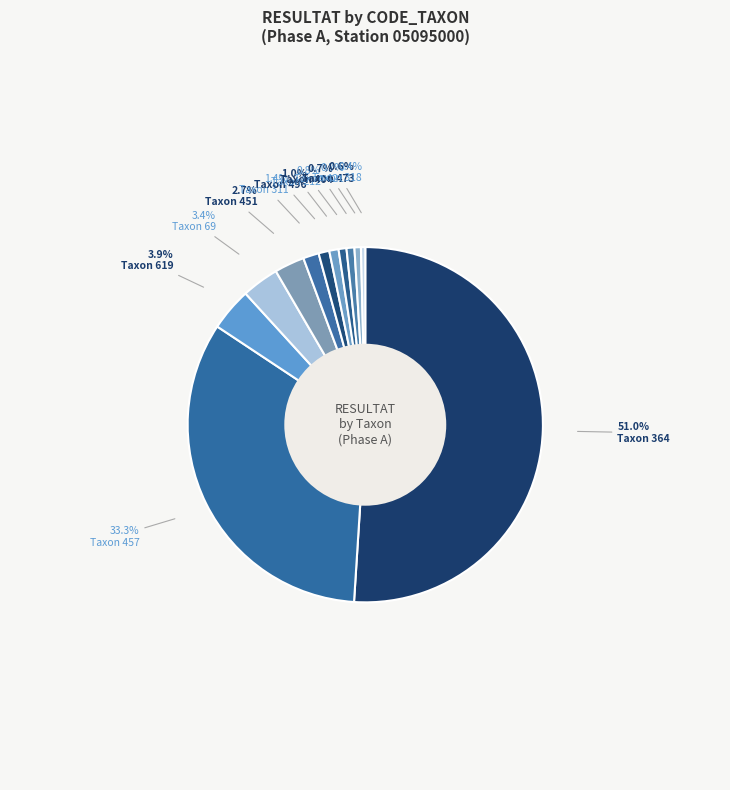

Count the number of slices in the pie.

12